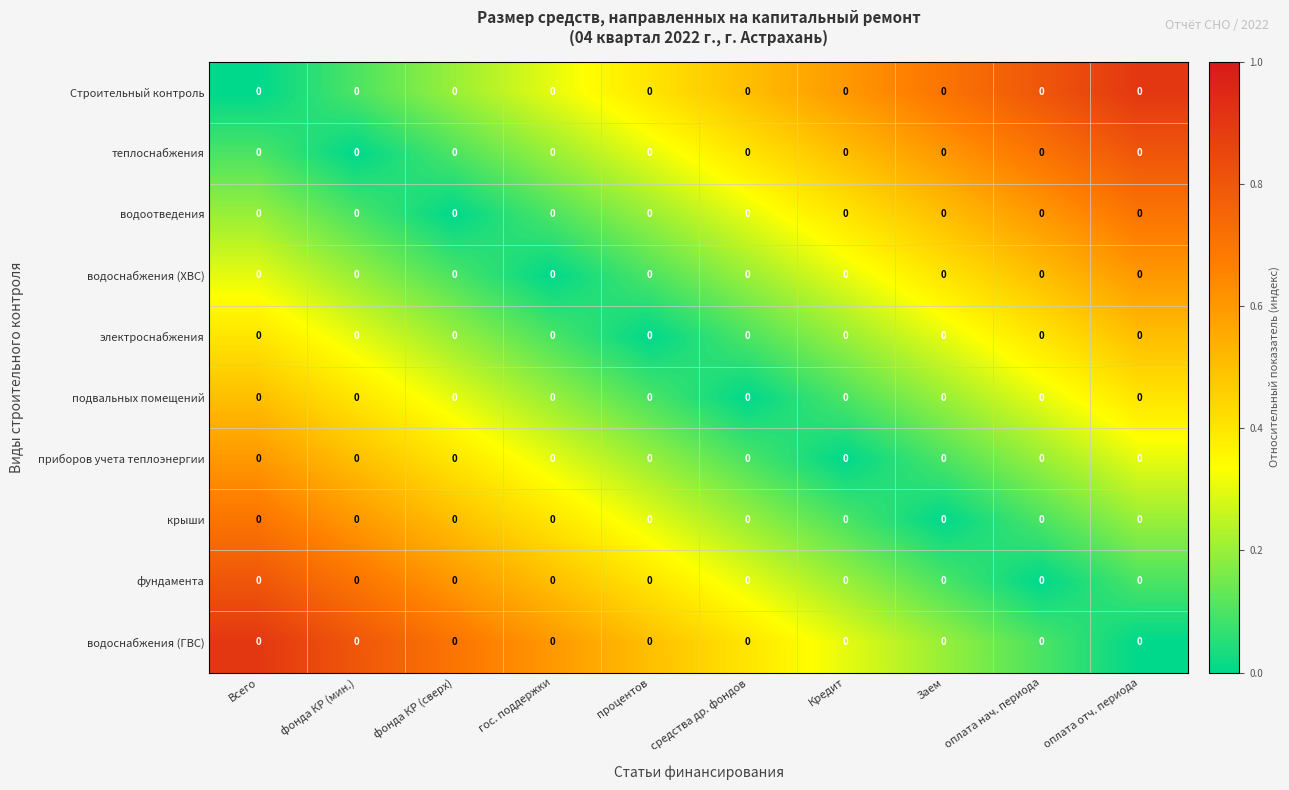

At which category does the chart reach its peak across all series?

оплата отч. периода